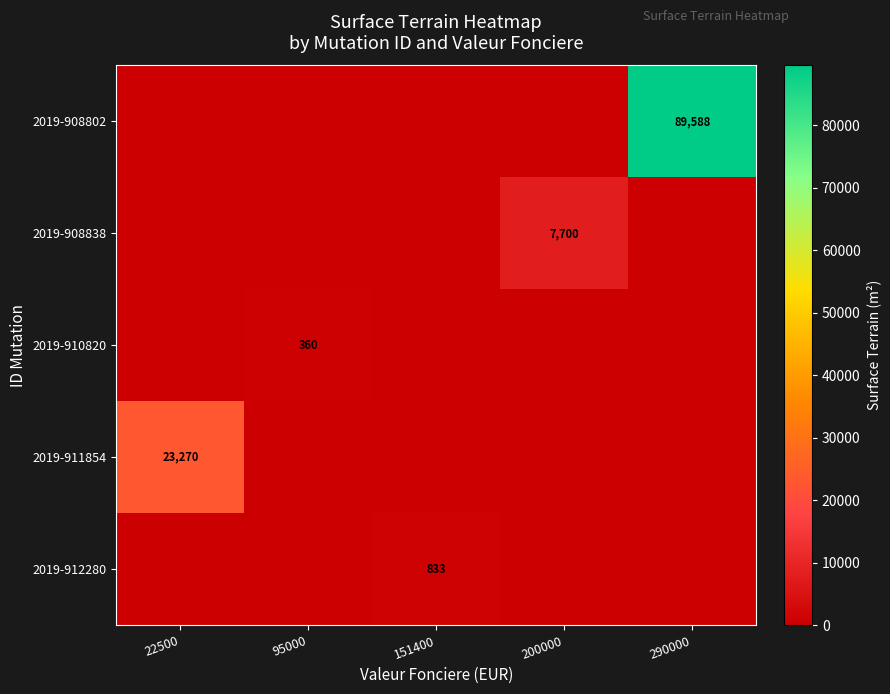

The value of 2019-908838 at 200000 is 12379. True or false?

False